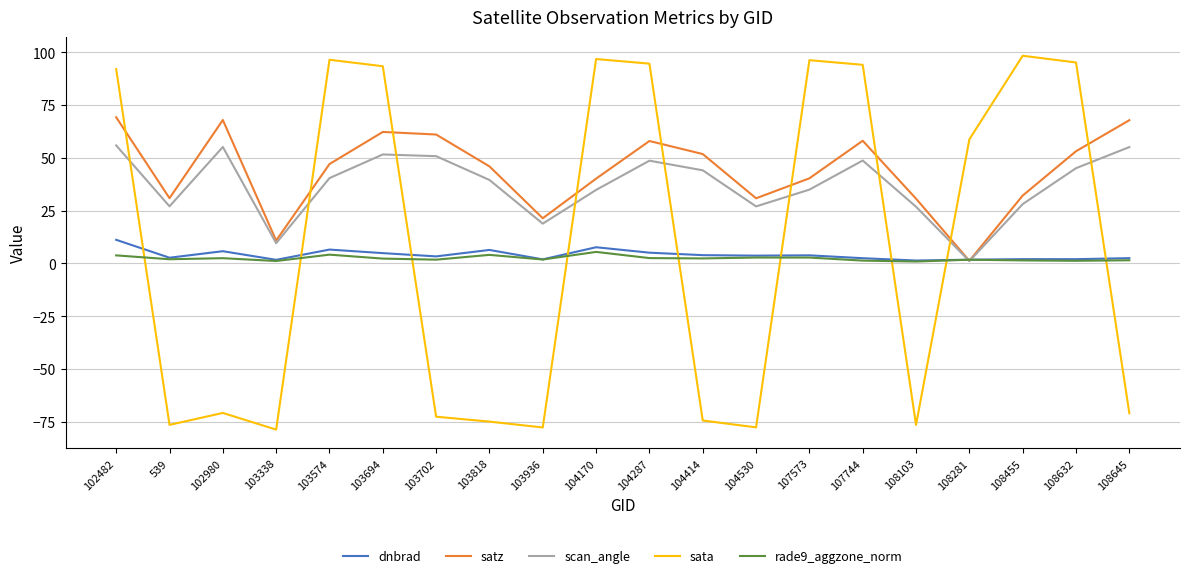

Where does the rade9_aggzone_norm series first go above 2?

102482